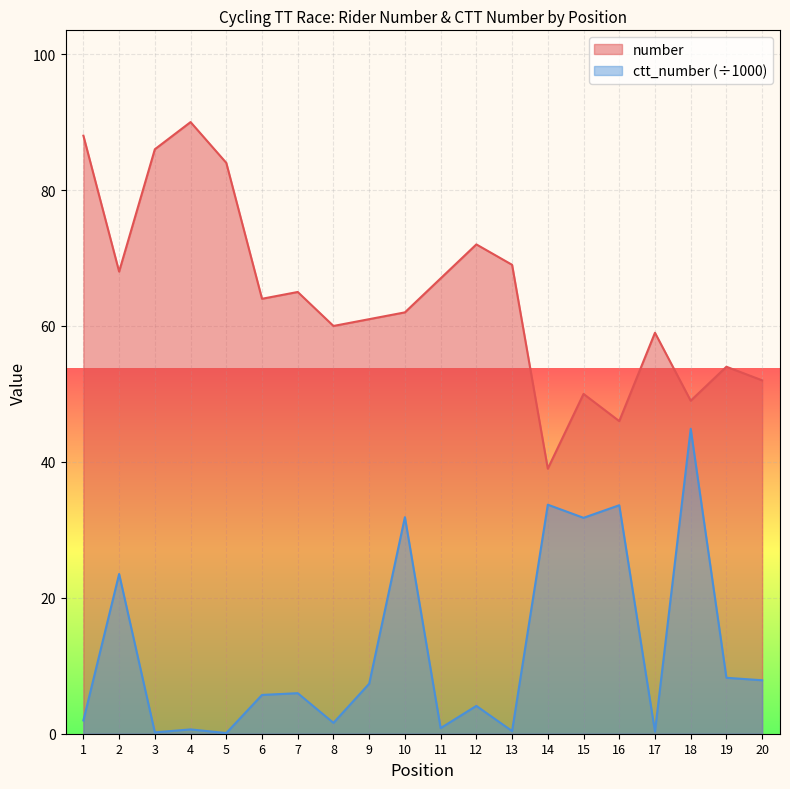

What is the total value across all series at 11?

67.8